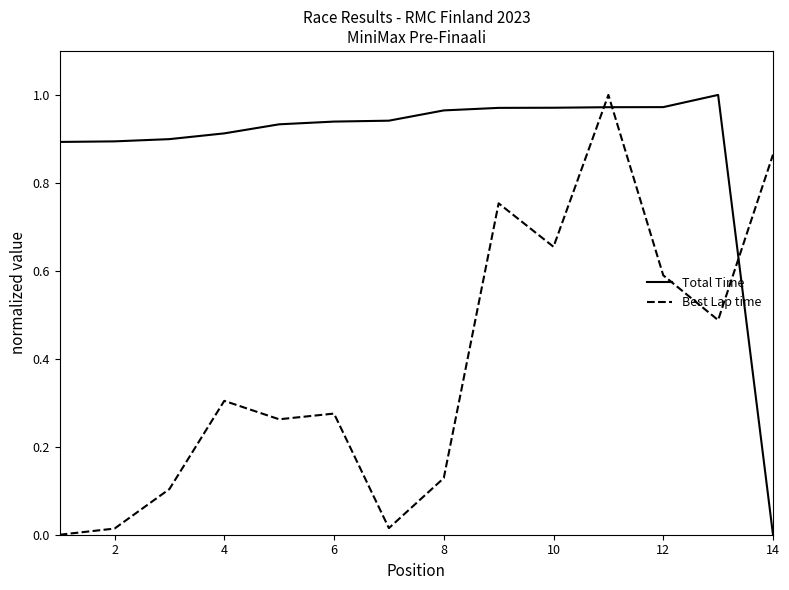

How many intersections are there between Best Lap time and Total Time?

3